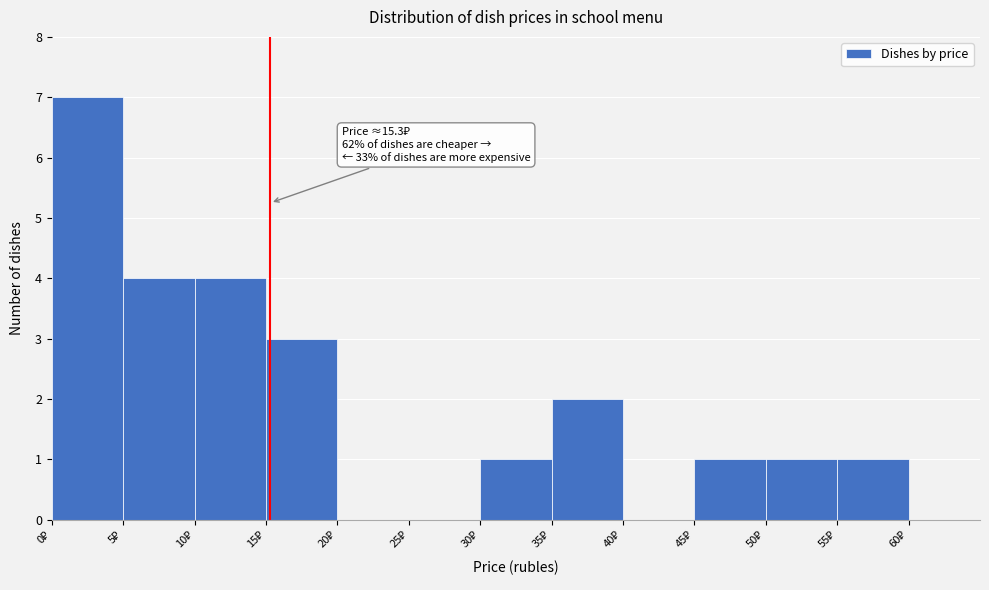

Over which range of the x-axis is the bar tallest?

0 to 5